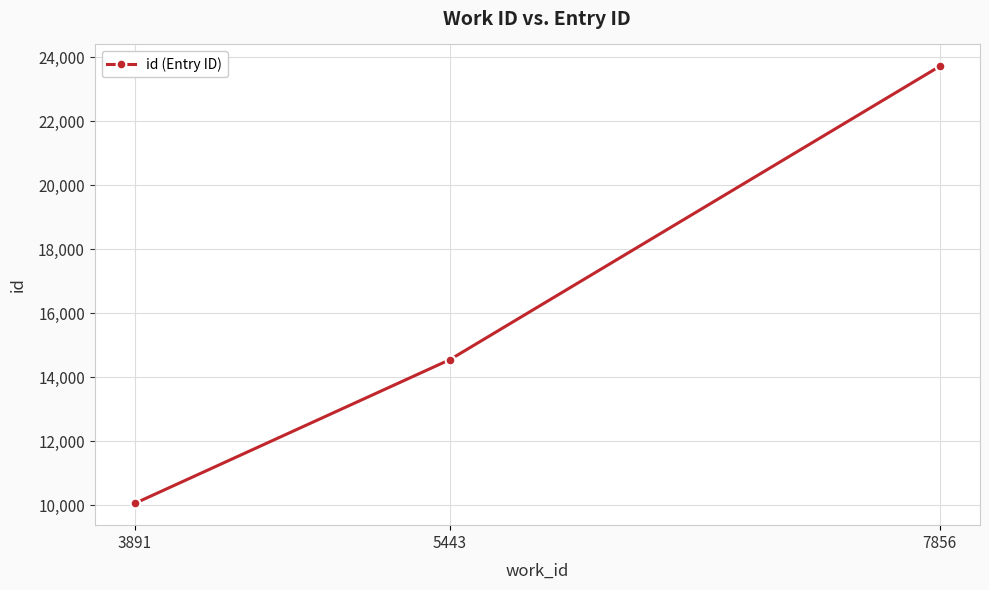

Reading left to right, list all the values displayed in this chart.

3891=10067	5443=14558	7856=23723